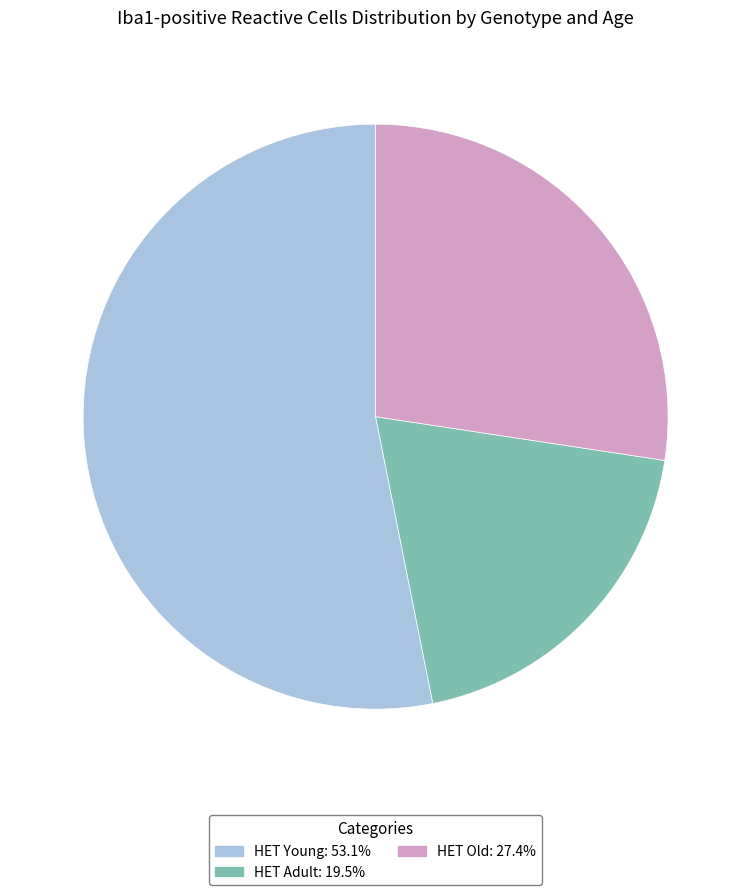

Is there a majority slice in this chart?

Yes